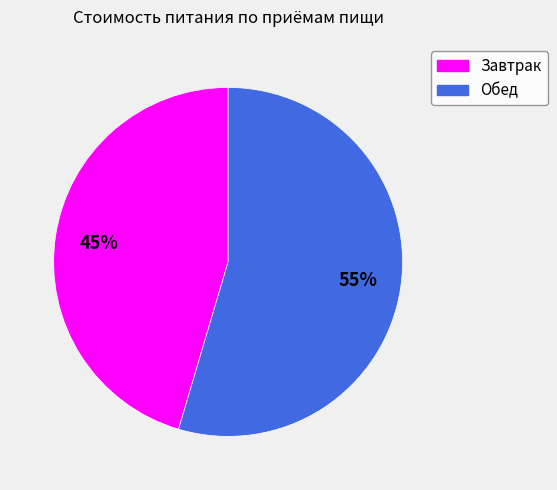

To the nearest percent, what is the combined percentage of Завтрак and Обед?

100%